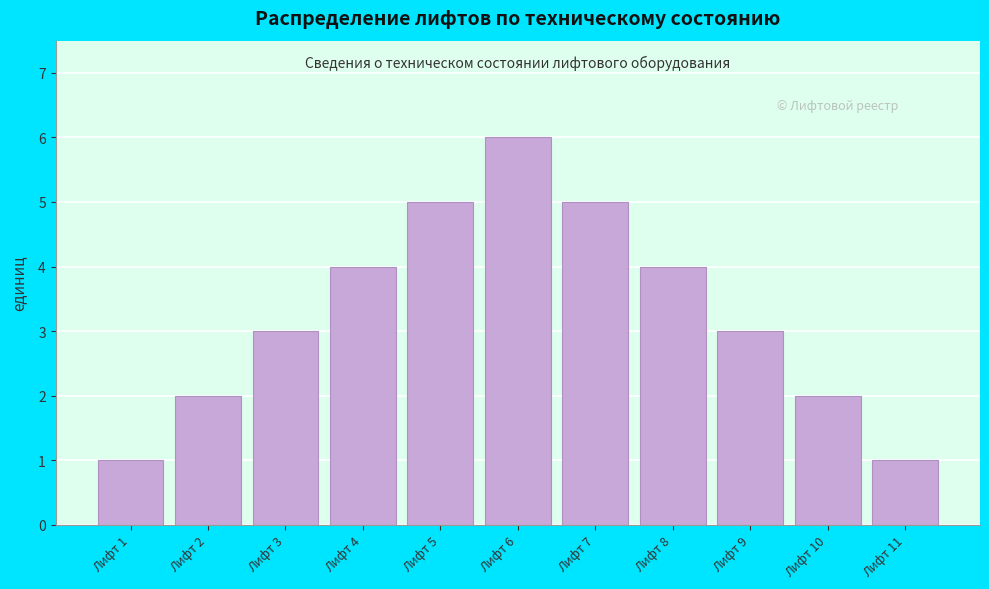

Reading left to right, list all the values displayed in this chart.

Лифт 1=1	Лифт 2=2	Лифт 3=3	Лифт 4=4	Лифт 5=5	Лифт 6=6	Лифт 7=5	Лифт 8=4	Лифт 9=3	Лифт 10=2	Лифт 11=1